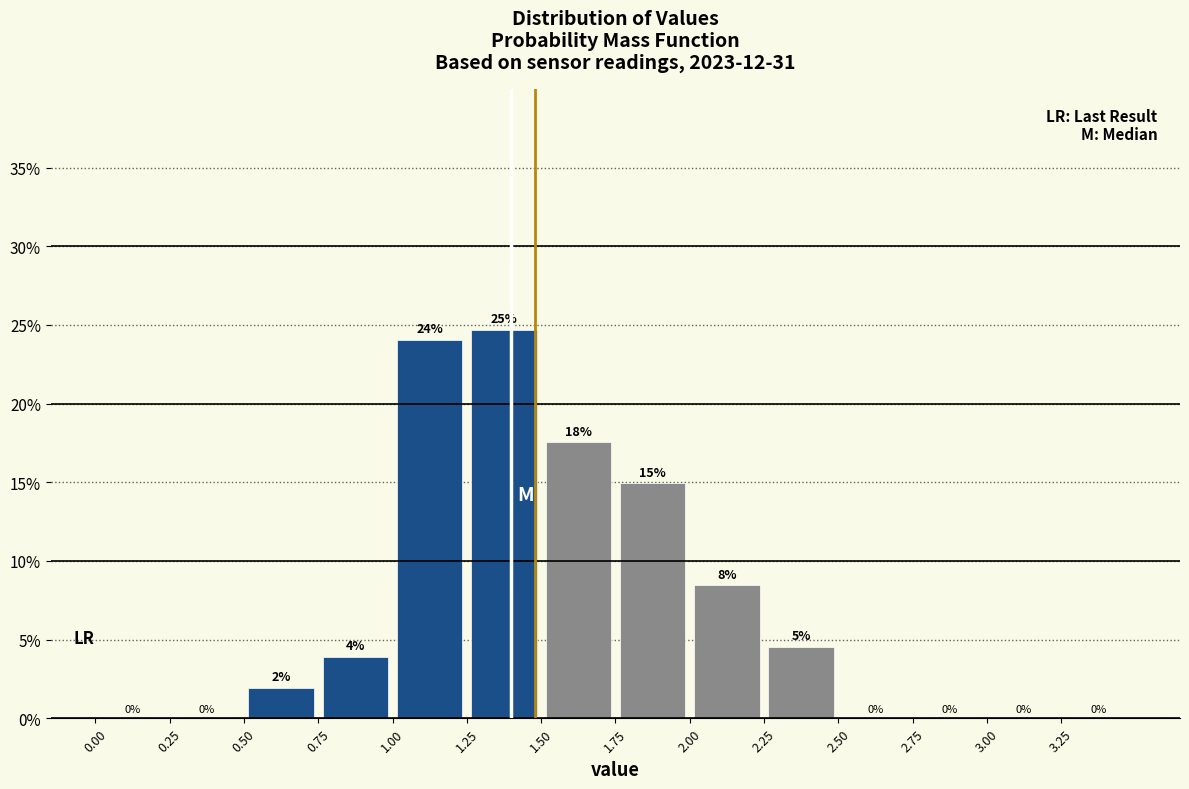

Which range on the x-axis has the tallest bar?

1.25 to 1.50